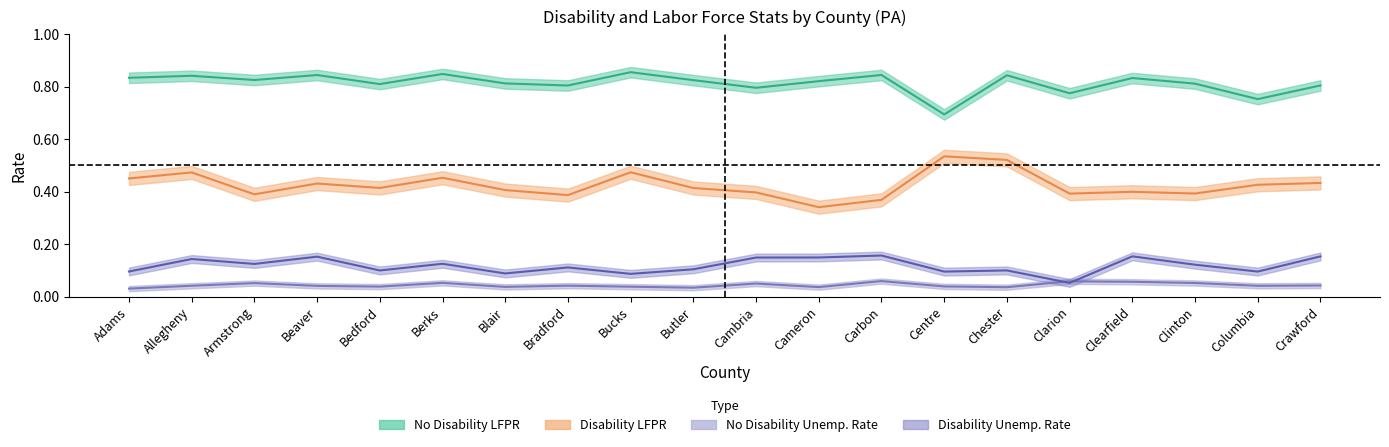

Does the chart display data point markers on the line(s)?

No